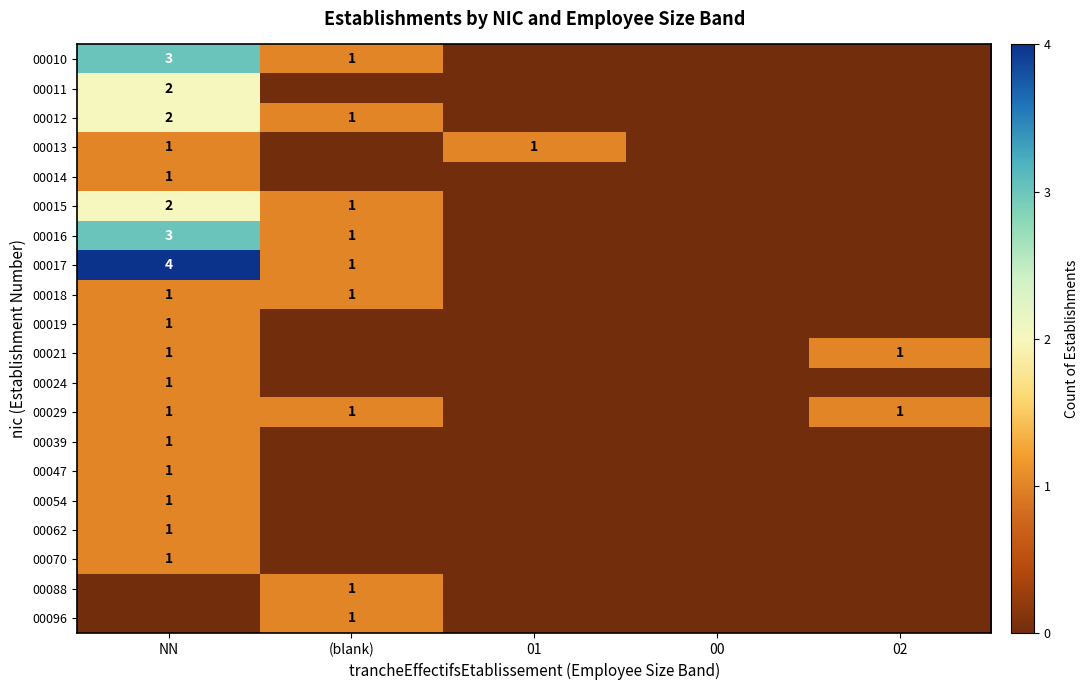

True or false: 00096 has a value of 1 at (blank).

True